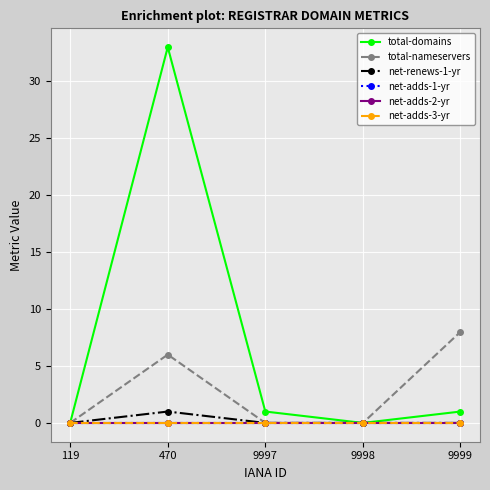

How many lines are shown in the chart?

6